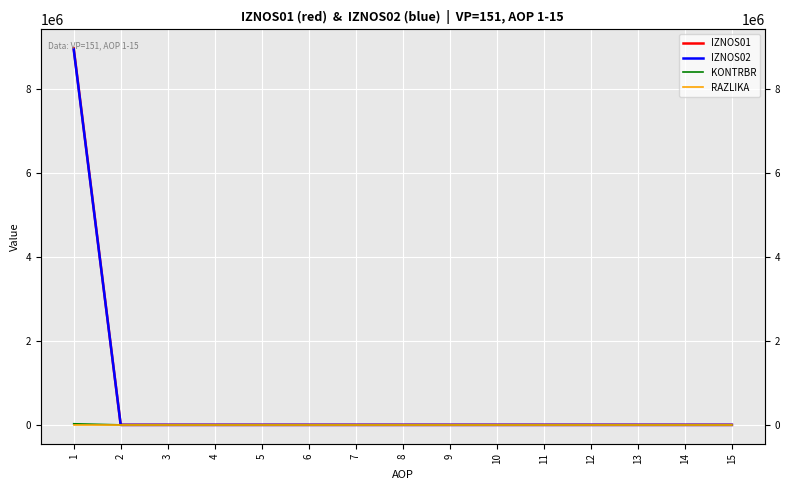

Reading right to left, extract all data points from this chart.

IZNOS01: 15=0.0	14=0.0	13=0.0	12=0.0	11=0.0	10=0.0	9=0.0	8=0.0	7=0.0	6=0.0	5=0.0	4=0.0	3=0.0	2=0.0	1=8975272.0
IZNOS02: 15=0.0	14=0.0	13=0.0	12=0.0	11=0.0	10=0.0	9=0.0	8=0.0	7=0.0	6=0.0	5=0.0	4=0.0	3=0.0	2=0.0	1=8949244.0
KONTRBR: 15=0.0	14=0.0	13=0.0	12=0.0	11=0.0	10=0.0	9=0.0	8=0.0	7=0.0	6=0.0	5=0.0	4=0.0	3=0.0	2=0.0	1=26873.8
RAZLIKA: 15=0.0	14=0.0	13=0.0	12=0.0	11=0.0	10=0.0	9=0.0	8=0.0	7=0.0	6=0.0	5=0.0	4=0.0	3=0.0	2=0.0	1=0.0